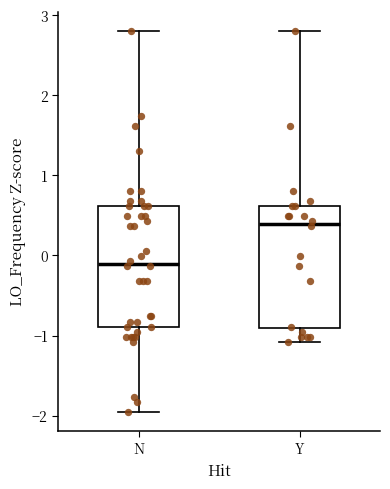

Where does the upper whisker of the box for N end on the y-axis? The values are not printed on the chart, so give them approximately, as read against the axis.

2.8